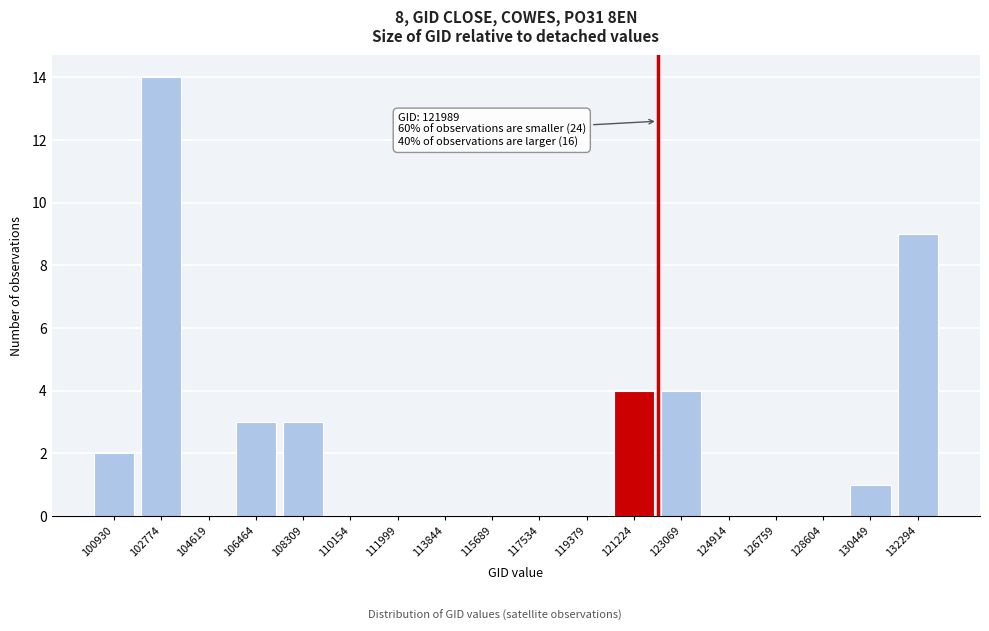

Reading left to right, list all the values displayed in this chart.

100930=2	102774=14	104619=0	106464=3	108309=3	110154=0	111999=0	113844=0	115689=0	117534=0	119379=0	121224=4	123069=4	124914=0	126759=0	128604=0	130449=1	132294=9